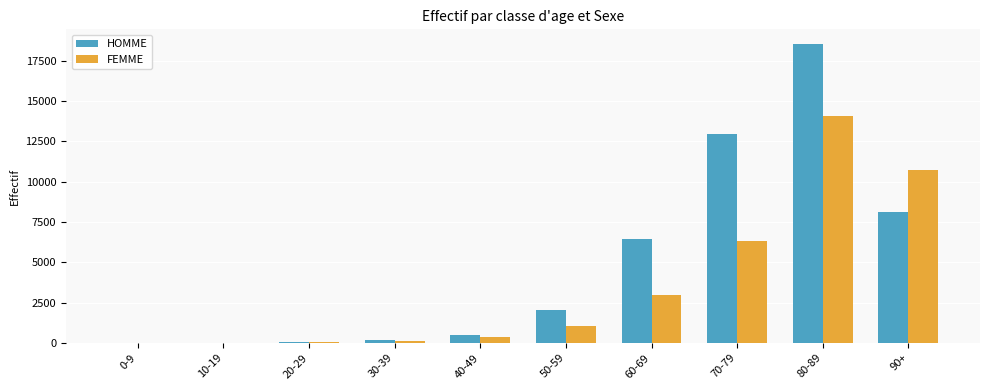

What is the sum of all FEMME values?

35620